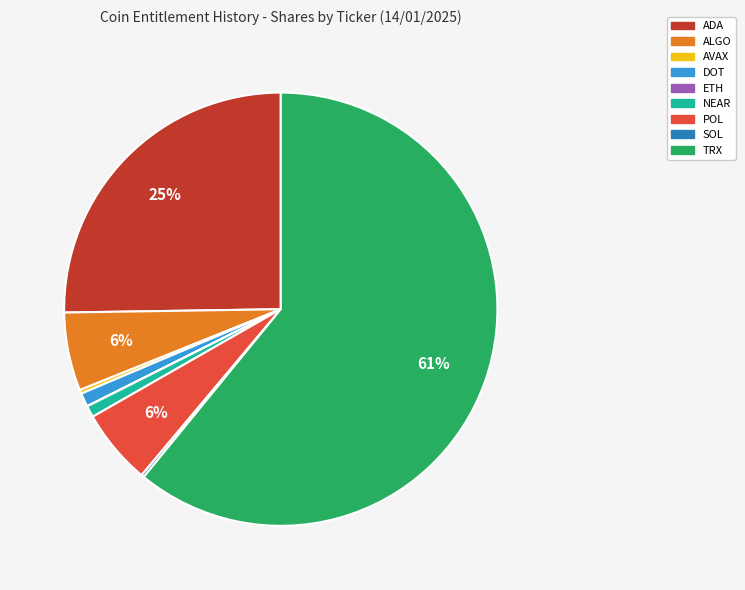

What is the largest slice in the pie chart?

TRX